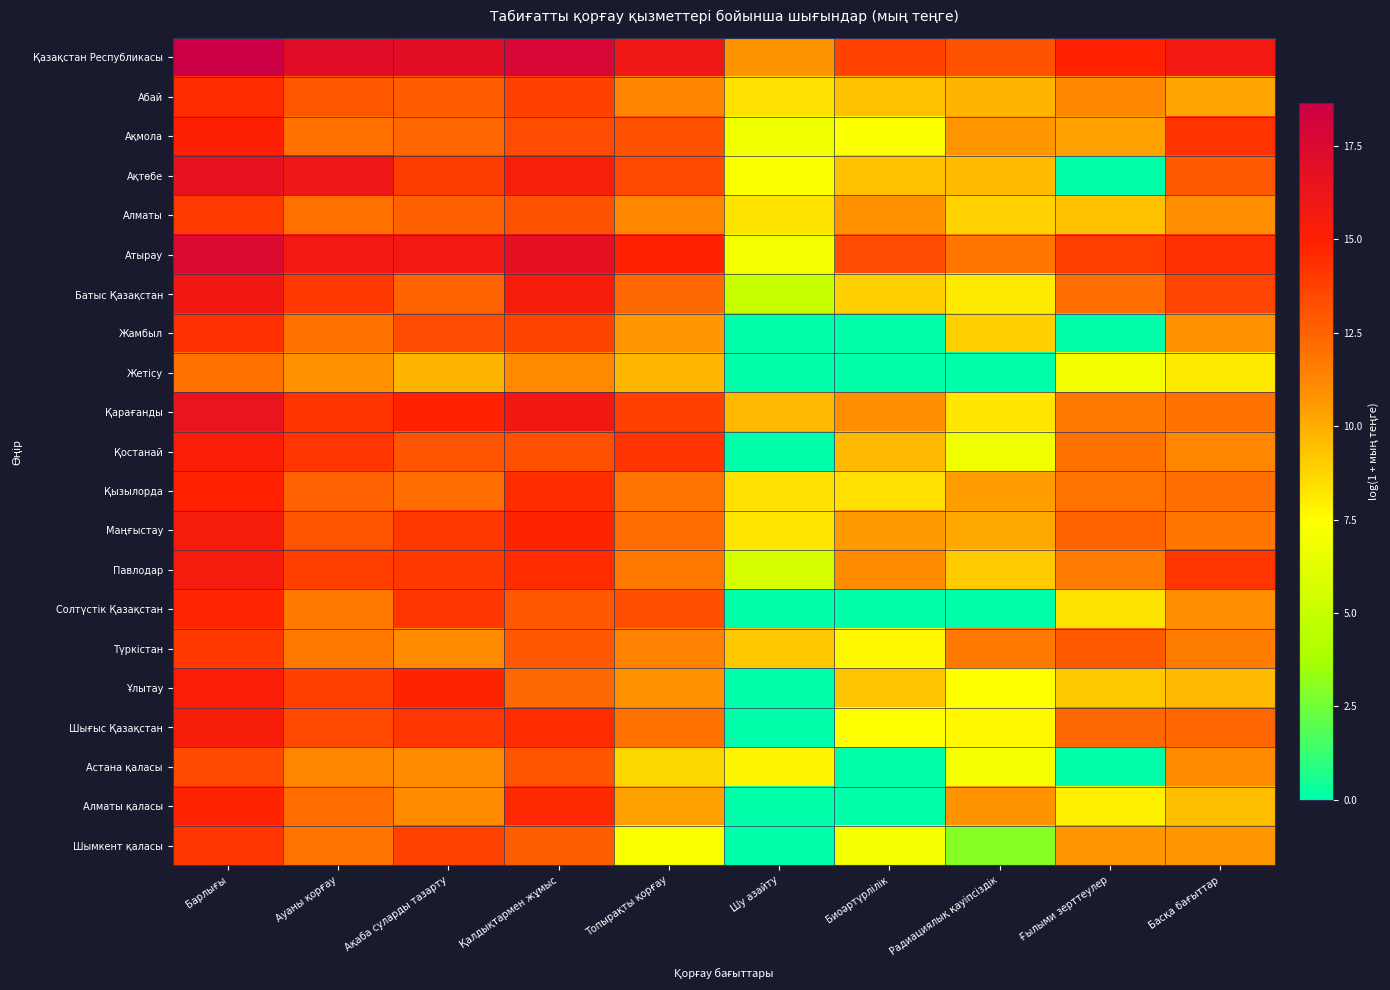

At which category does the chart reach its minimum across all series?

Ғылыми зерттеулер